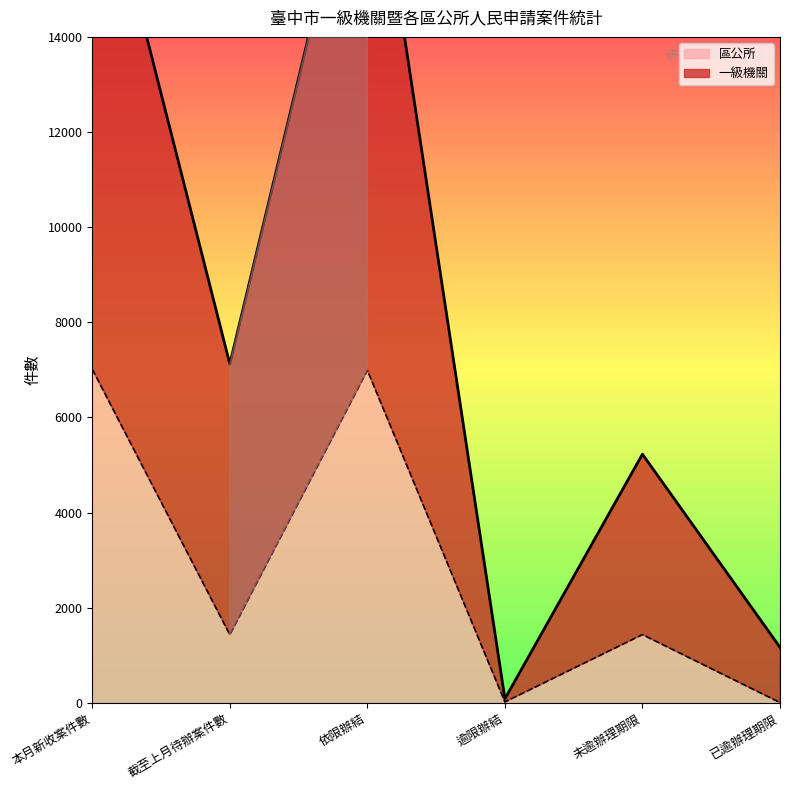

What value does the 一級機關 series have at 逾限辦結, to the nearest 10?

80